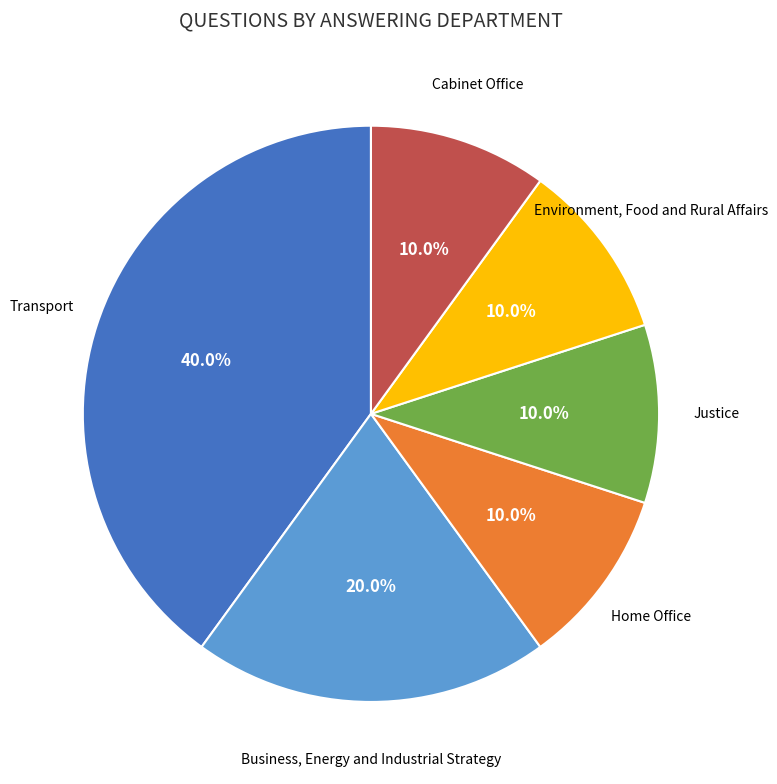

Is there any slice that represents more than half of the pie?

No